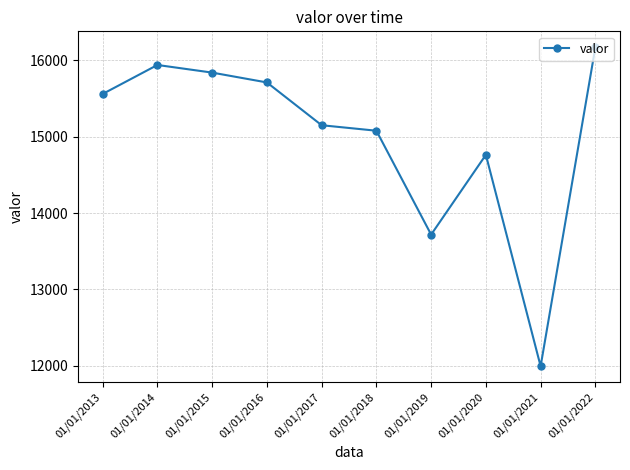

At which label is the value closest to 14082?

01/01/2019